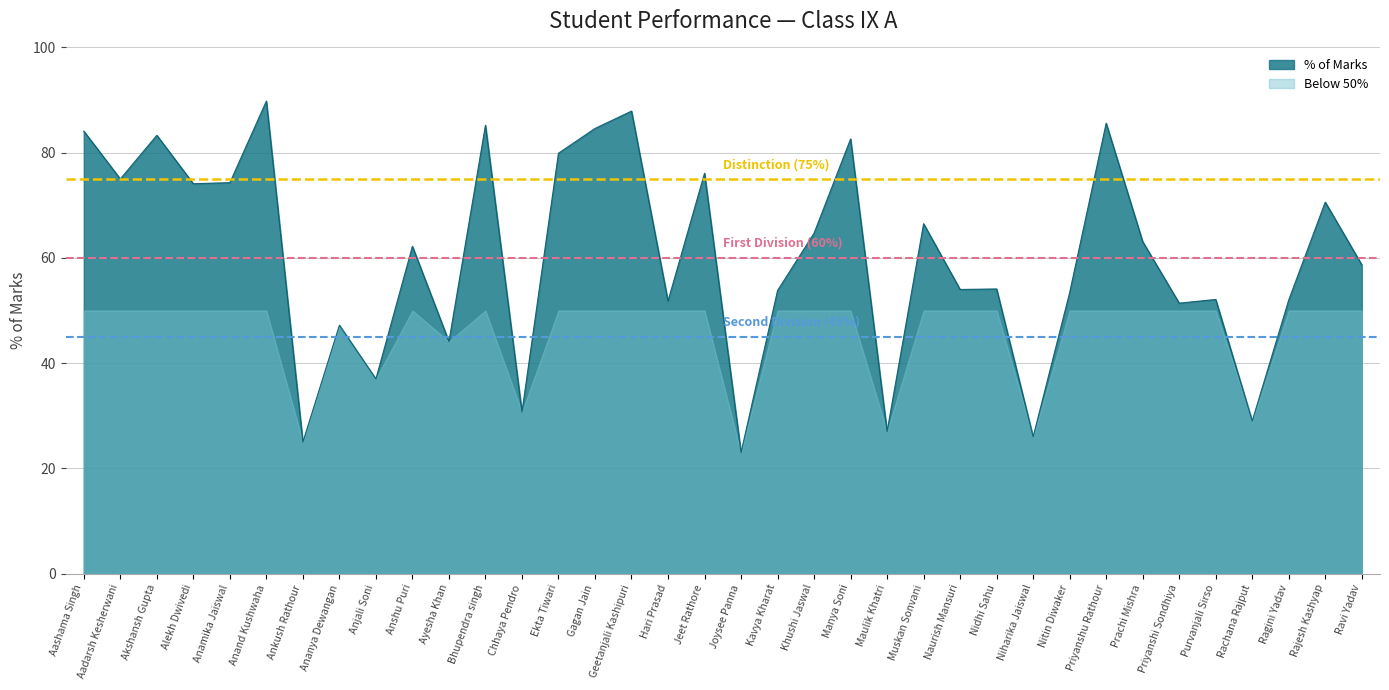

Reading right to left, what are all the values shown in this chart?

58.7	70.6	52.0	29.0	52.1	51.4	63.1	85.6	53.4	26.0	54.1	54.0	66.5	27.0	82.6	64.7	53.8	23.0	76.1	51.8	87.9	84.6	79.9	30.7	85.2	44.1	62.2	37.0	47.2	25.0	89.8	74.3	74.1	83.3	75.0	84.1